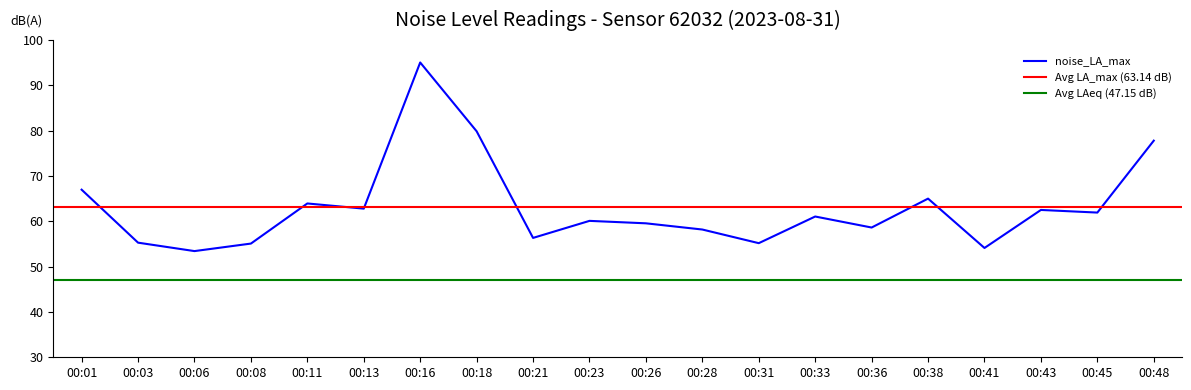

The noise_LA_max series shows 96.4 at 00:13. True or false?

False